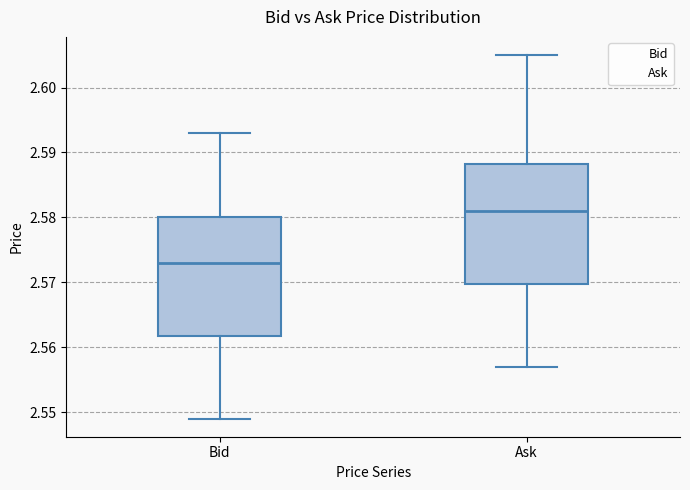

Reading left to right, read every box against the y-axis: the position of its median line, the range the box covers, and the ends of its whiskers. The values are not printed on the chart, so give them approximately, as read against the axis.

Bid: median 2.573, box 2.562 to 2.580, whiskers 2.549 to 2.593
Ask: median 2.581, box 2.570 to 2.588, whiskers 2.557 to 2.605